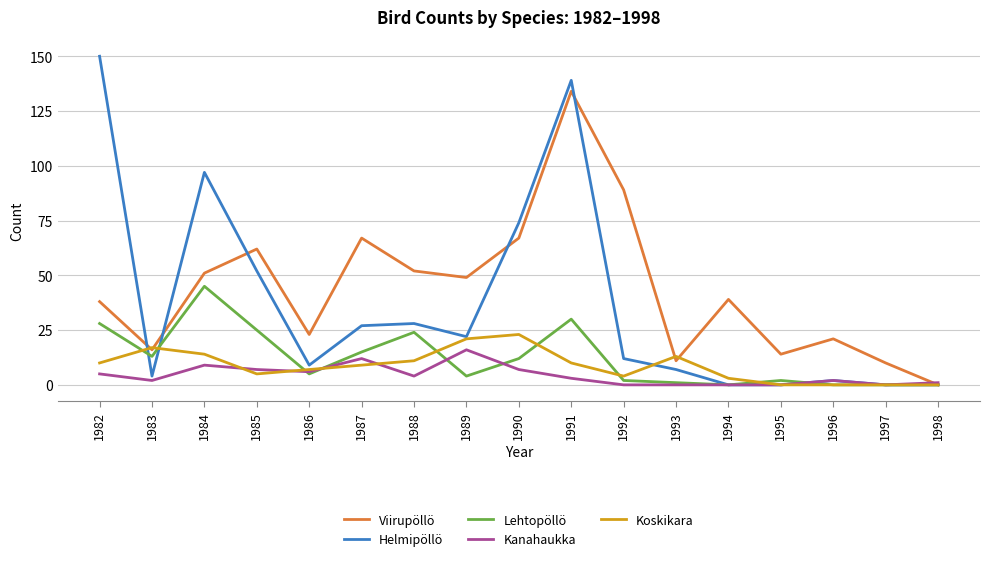

Reading left to right, what are all the values shown in this chart?

Viirupöllö: 38	16	51	62	23	67	52	49	67	134	89	11	39	14	21	10	0
Helmipöllö: 150	4	97	52	9	27	28	22	74	139	12	7	0	0	2	0	0
Lehtopöllö: 28	13	45	25	5	15	24	4	12	30	2	1	0	2	0	0	0
Kanahaukka: 5	2	9	7	6	12	4	16	7	3	0	0	0	0	2	0	1
Koskikara: 10	17	14	5	7	9	11	21	23	10	4	13	3	0	0	0	0